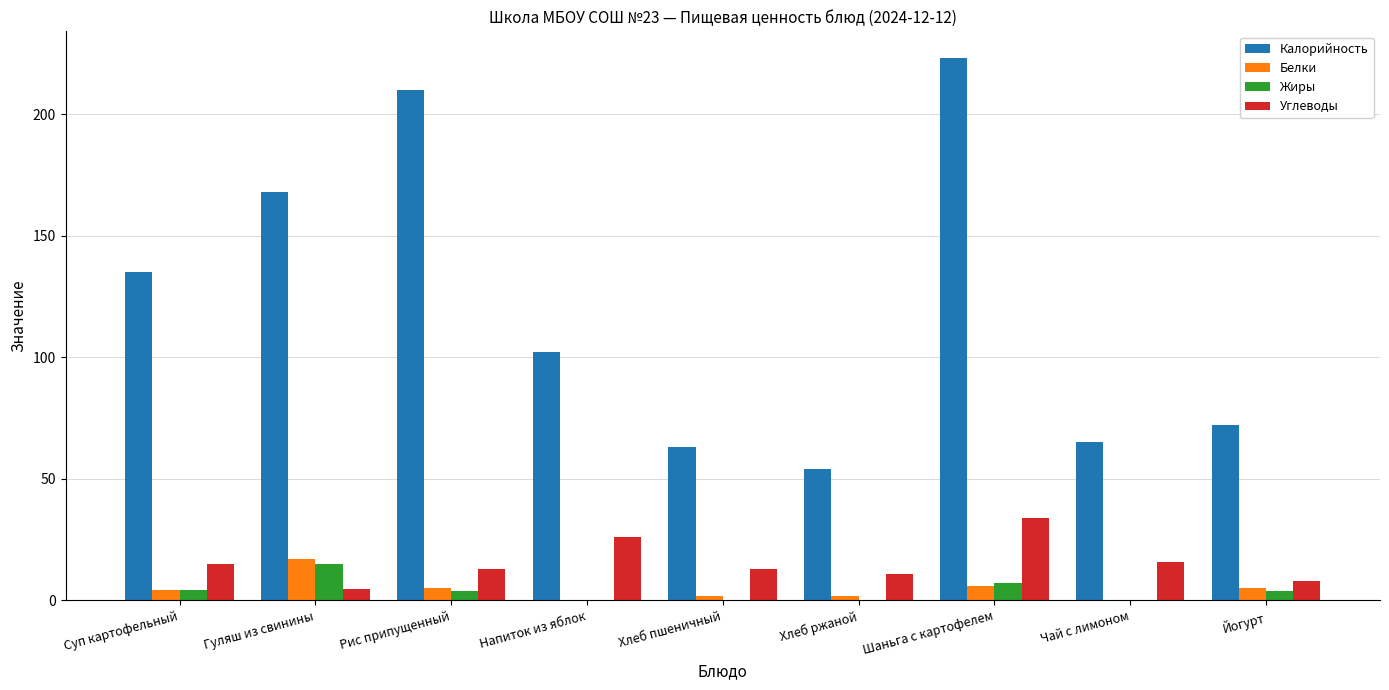

Which category has the highest value across all series?

Шаньга с картофелем